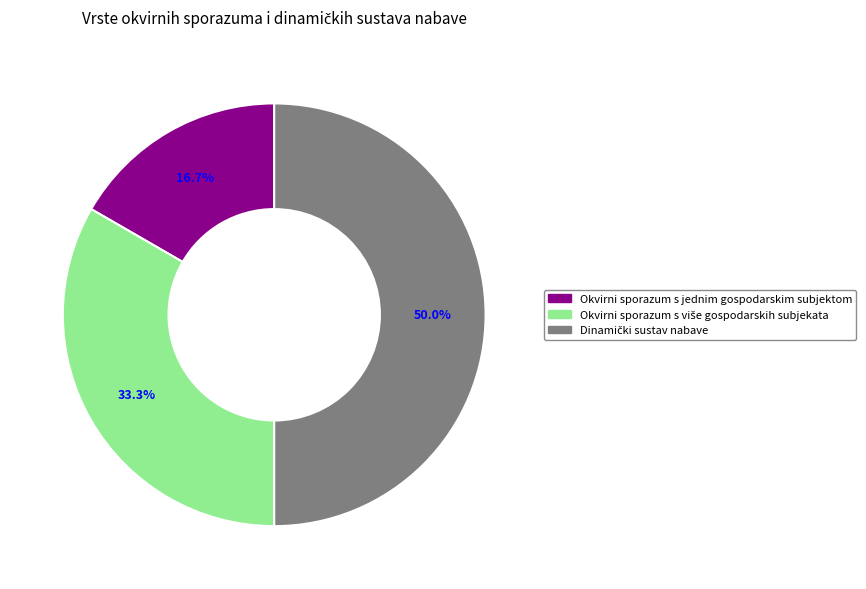

How many segments does this pie chart have?

3